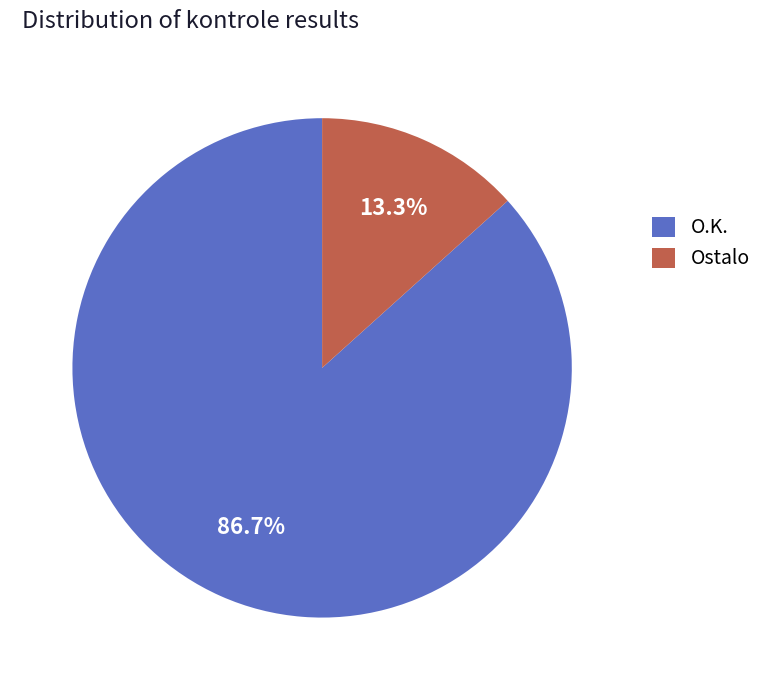

Rank the categories by value from highest to lowest.

O.K., Ostalo